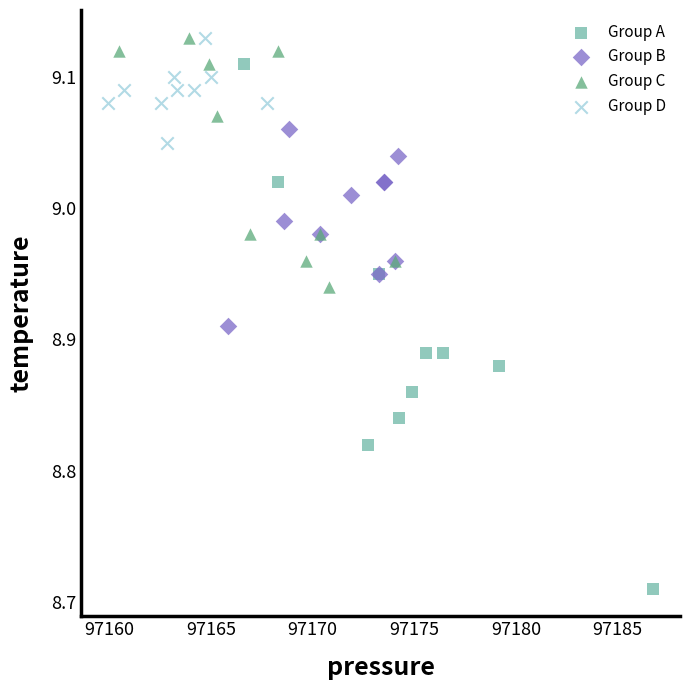

Which series has the widest spread of Y values?

Group A